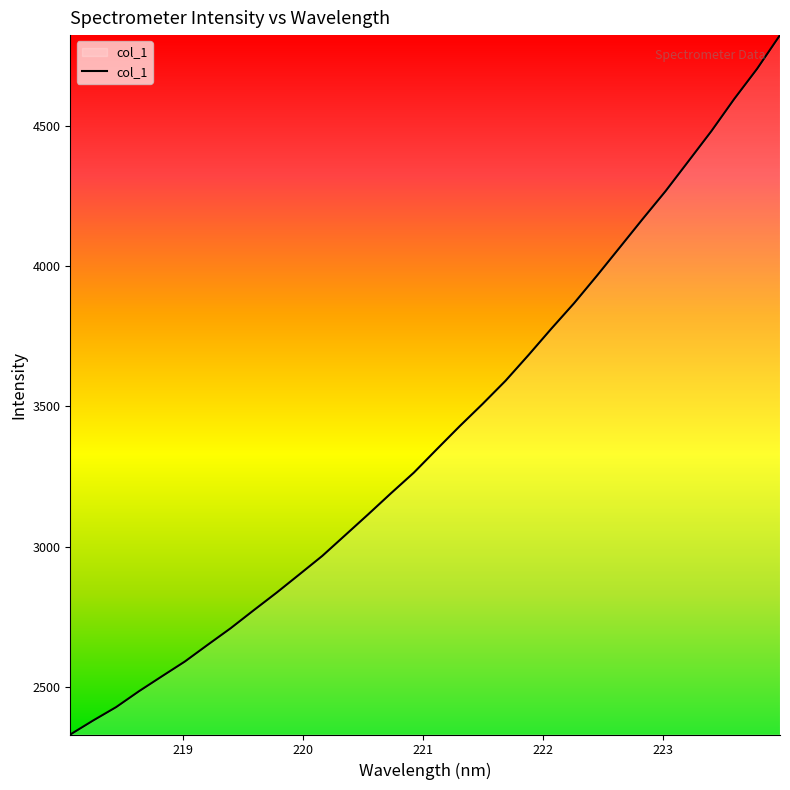

What is the greatest value displayed?

4823.6